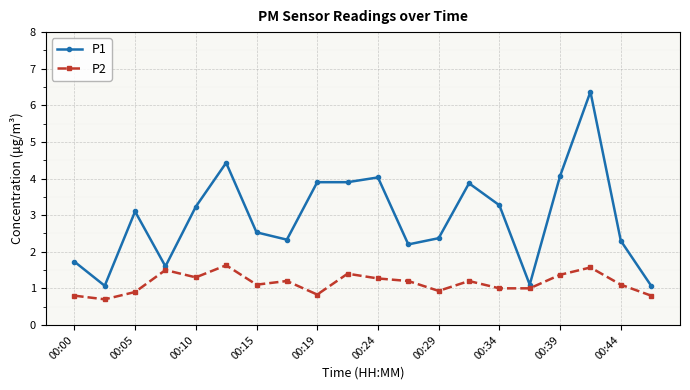

What are all the series names shown in the legend?

P1, P2